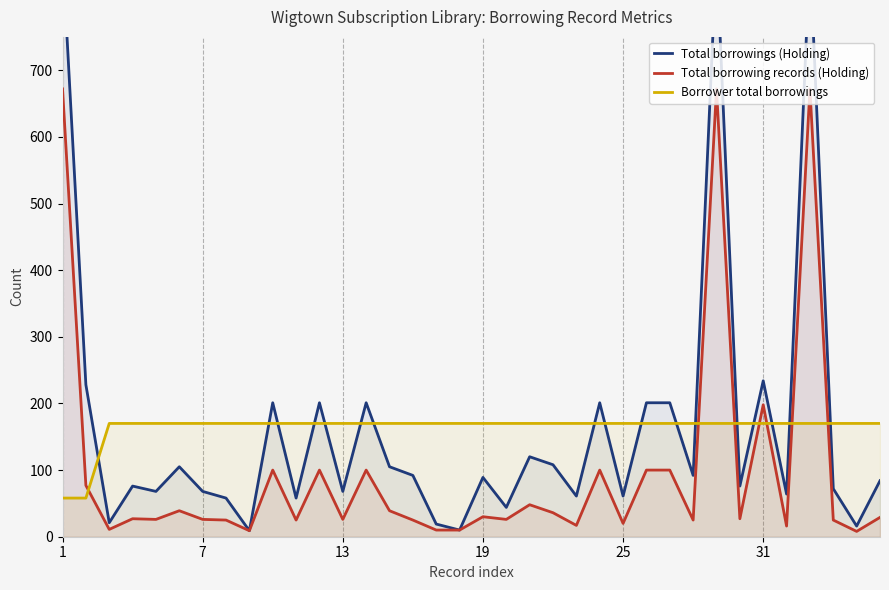

True or false: Total borrowing records (Holding) and Borrower total borrowings intersect in this chart.

True